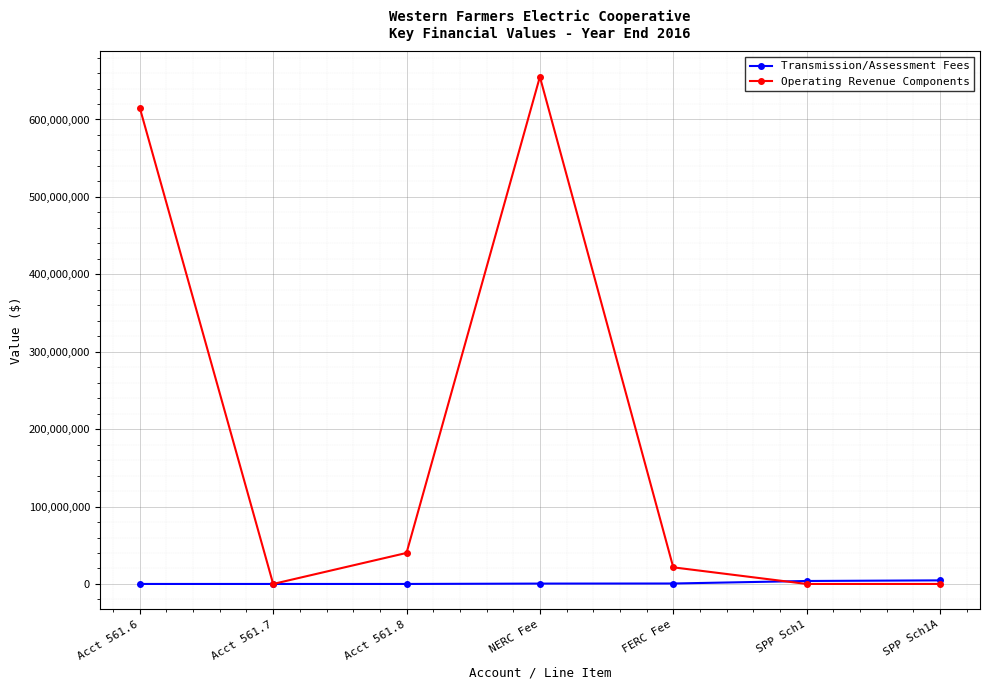

What is the maximum value shown in the chart?

655137524